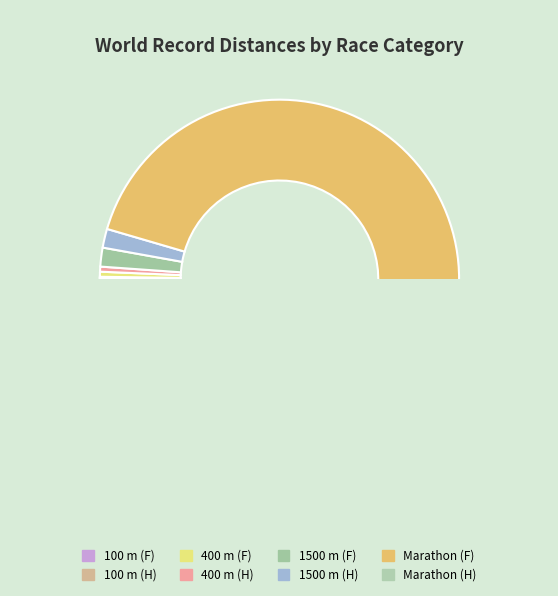

Which category has the smallest portion of the pie?

100 m (F)